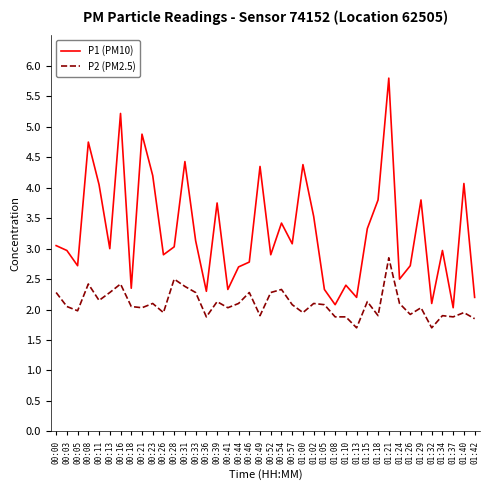

What position from the right is 00:16?

34